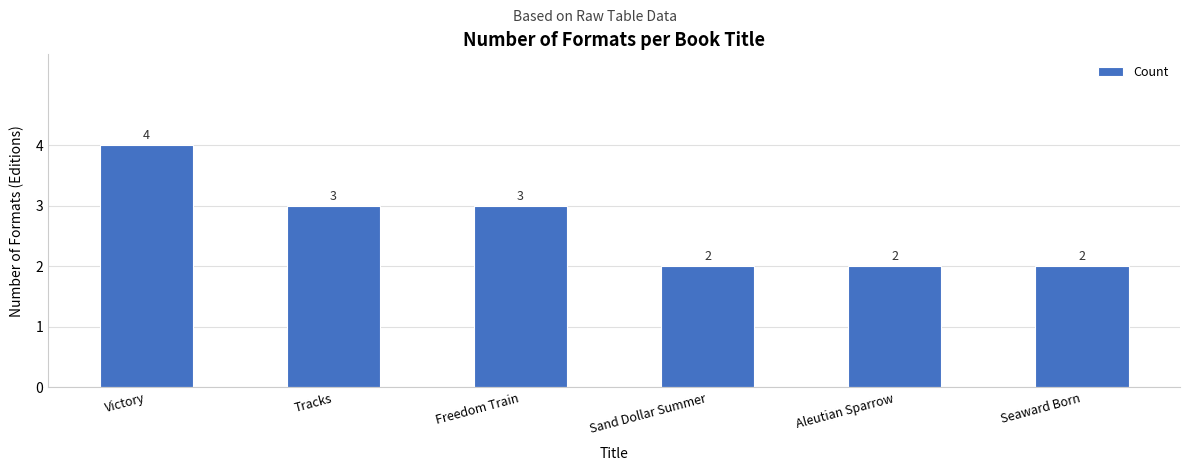

At which label does the data first exceed 3?

Victory